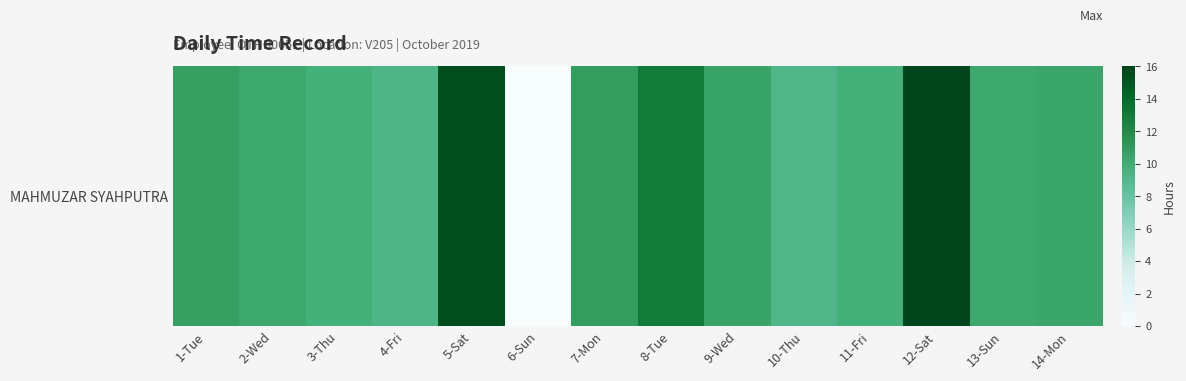

List the labels in order of value, largest first.

12-Sat, 5-Sat, 8-Tue, 7-Mon, 1-Tue, 9-Wed, 14-Mon, 13-Sun, 2-Wed, 11-Fri, 3-Thu, 4-Fri, 10-Thu, 6-Sun